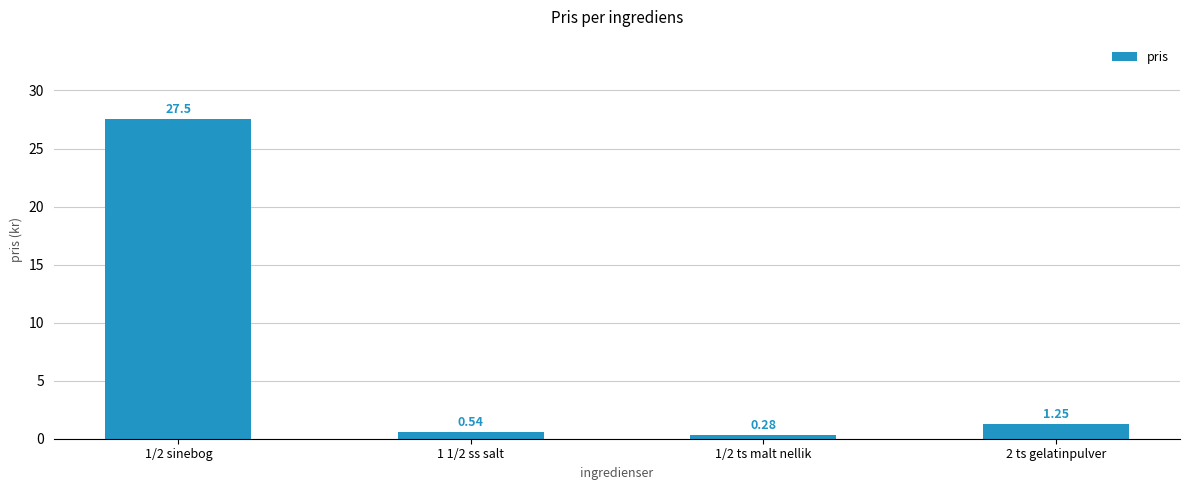

List the labels in order of value, smallest first.

1/2 ts malt nellik, 1 1/2 ss salt, 2 ts gelatinpulver, 1/2 sinebog